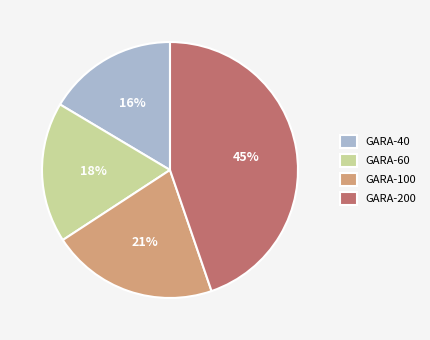

Which has a higher value, GARA-200 or GARA-60?

GARA-200